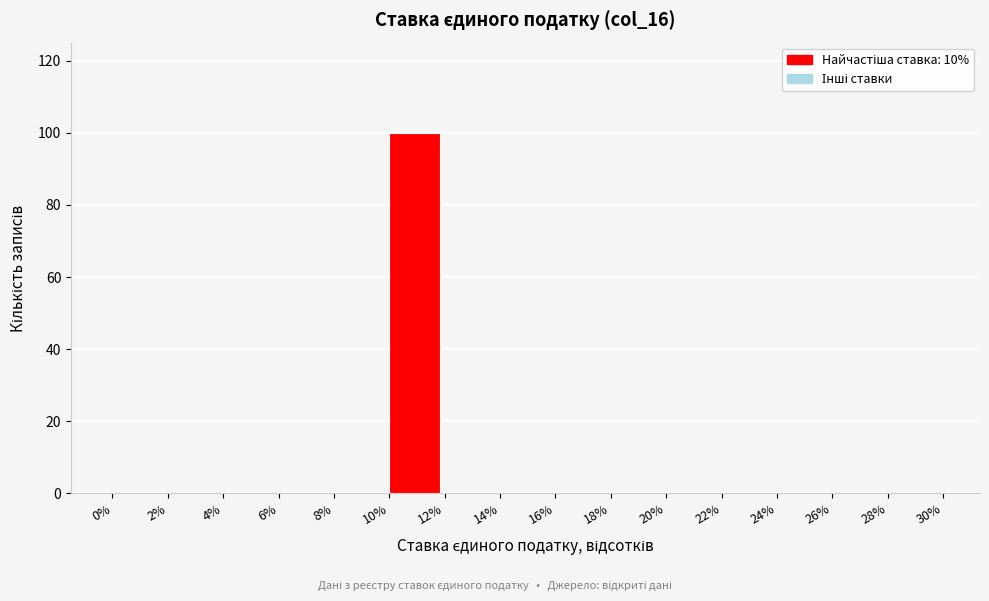

How tall is the bar that spans 10% to 12% on the x-axis? The values are not printed on the chart, so give them approximately, as read against the axis.

100